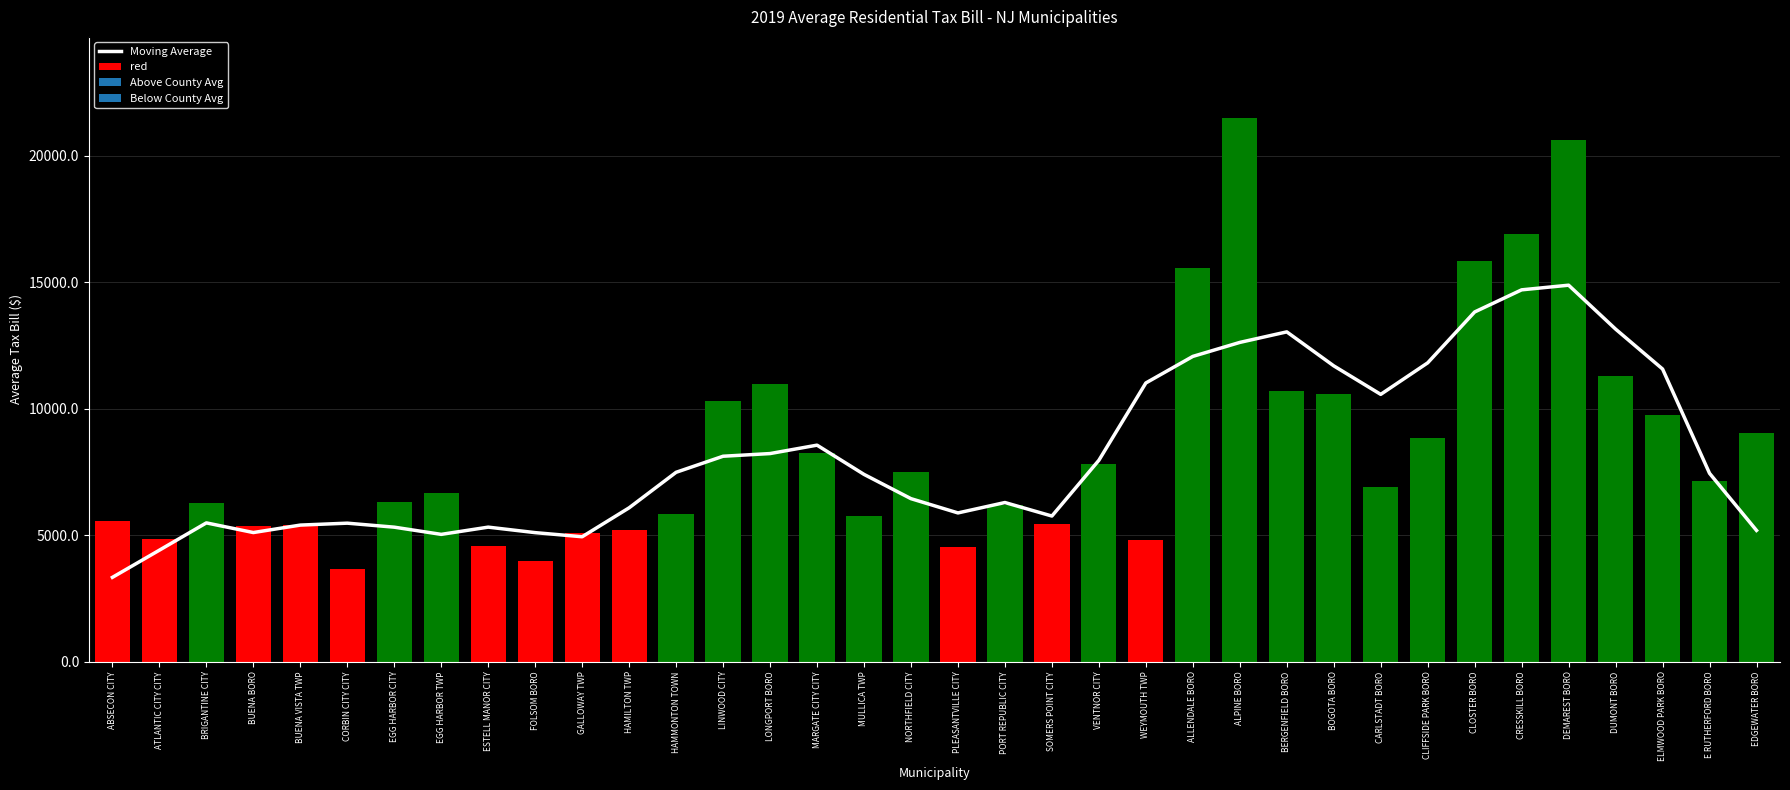

Reading right to left, transcribe all the data shown in this chart.

5184.0	7440.2	11562.6	13140.0	14875.4	14691.8	13817.4	11807.0	10560.8	11687.8	13030.6	12613.8	12061.0	11011.2	7955.8	5752.6	6286.6	5875.6	6439.2	7398.6	8553.8	8221.4	8115.8	7481.2	6077.8	4934.0	5096.6	5313.8	5028.0	5312.6	5470.8	5394.8	5100.2	5482.0	4403.2	3329.2